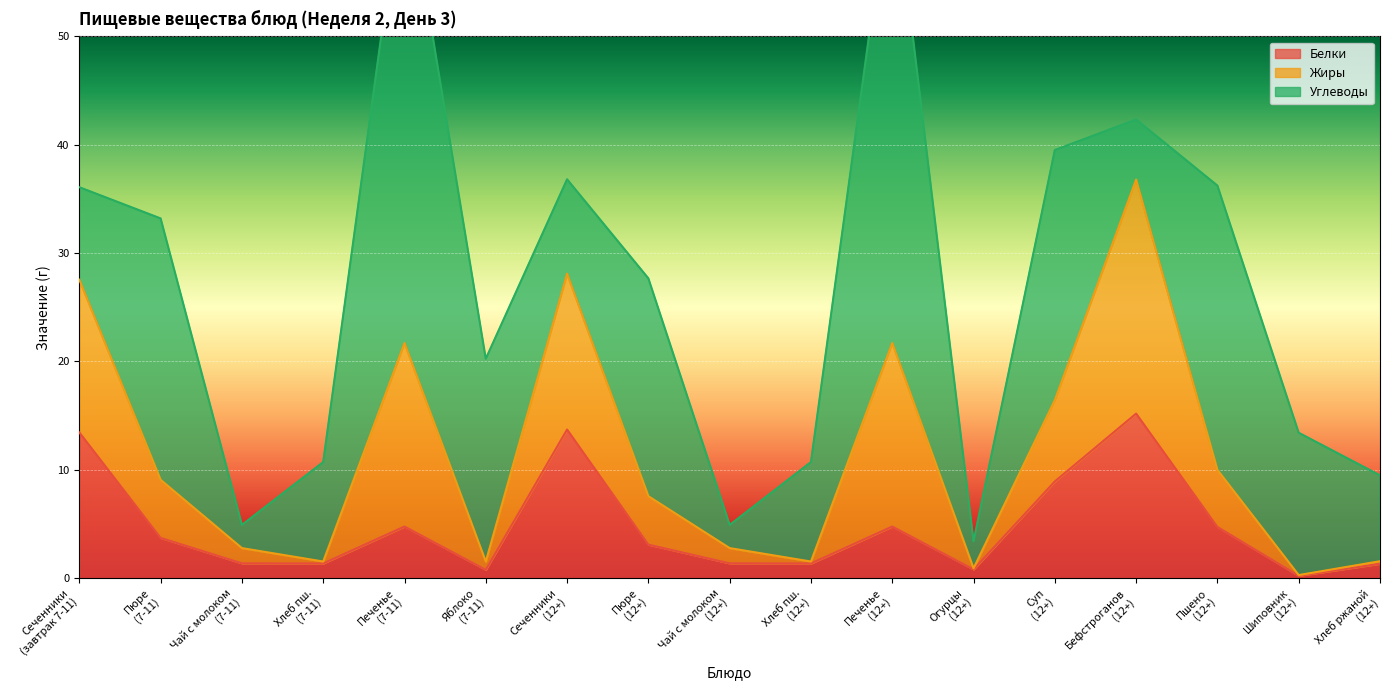

The Жиры series shows 7.6 at Пюре
(12+). True or false?

False